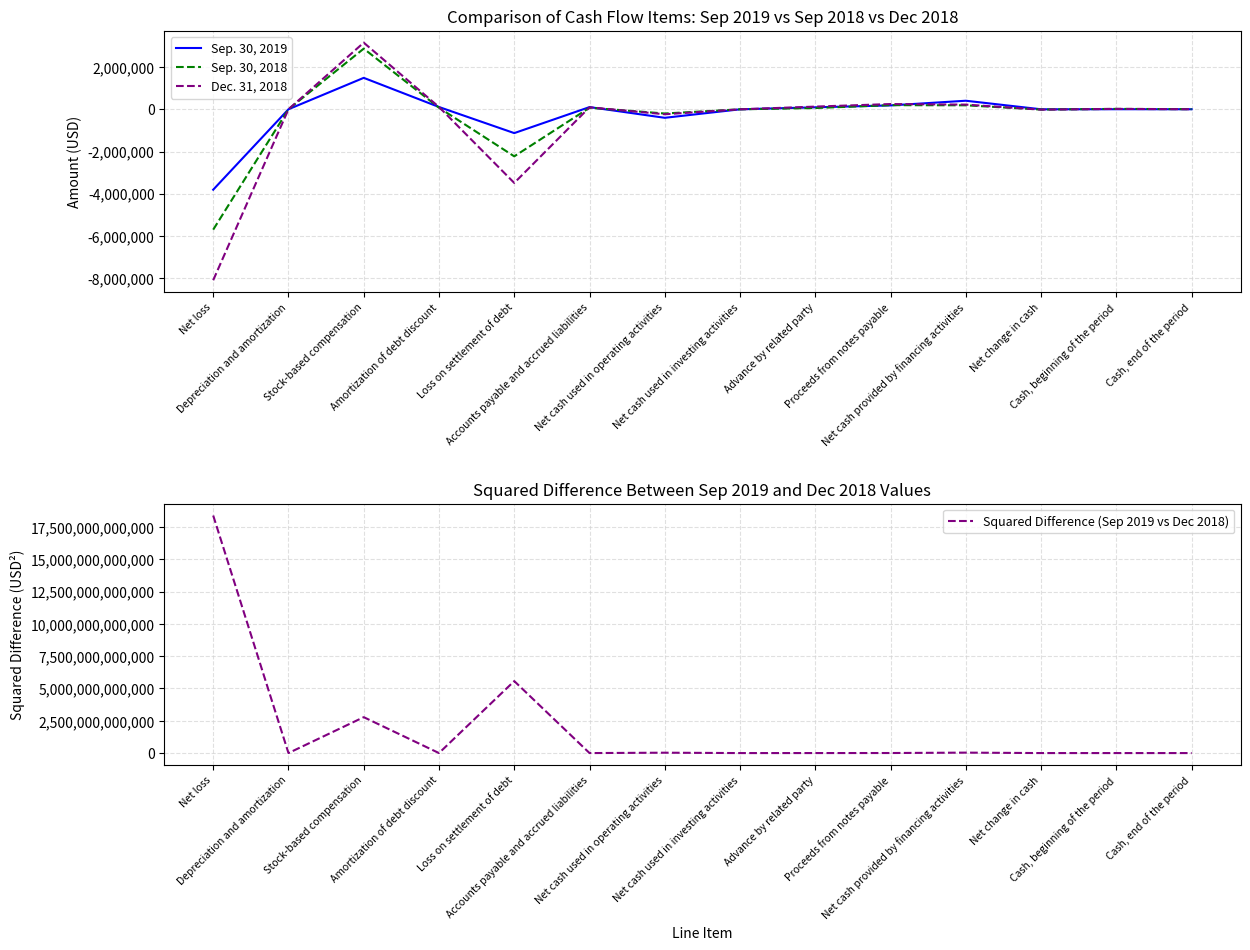

What is the spread (max minus min) of values at Net cash used in operating activities?

28368731759